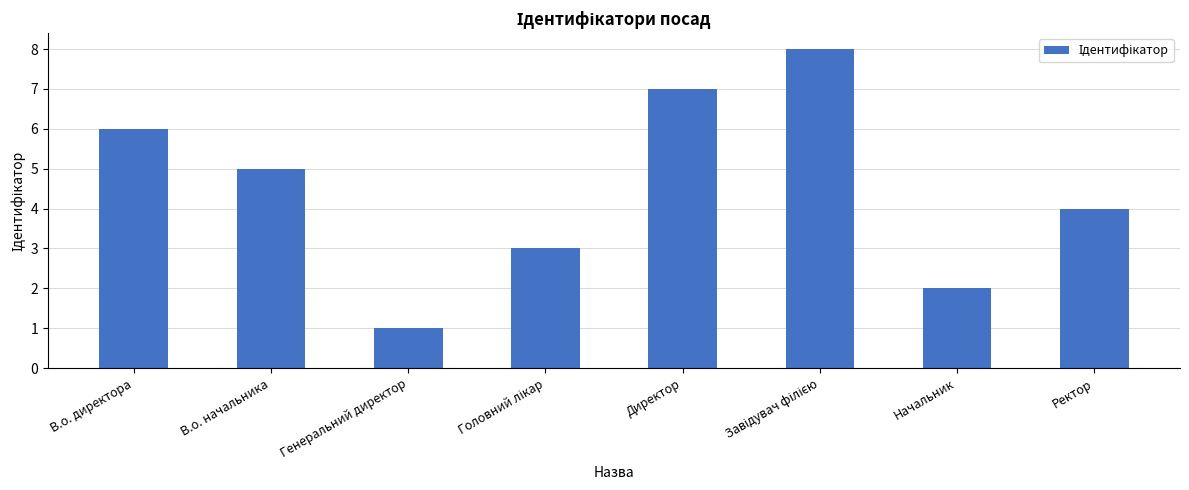

The value at Ректор is 4. True or false?

True